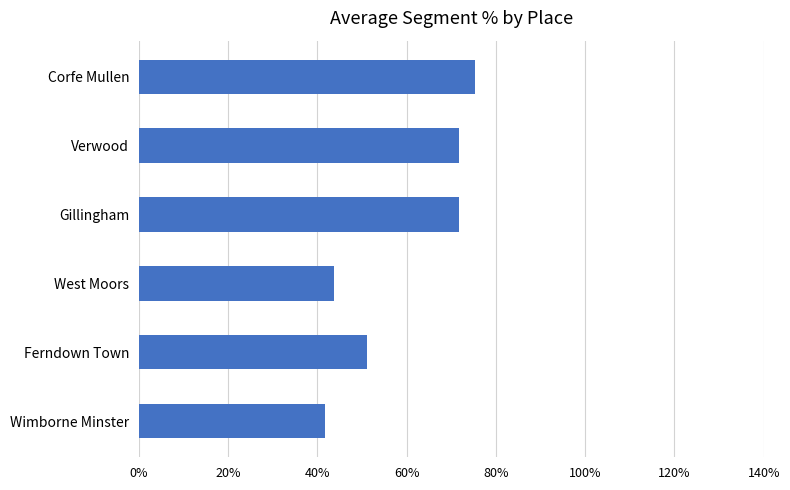

What is the approximate value at Verwood?

71.8